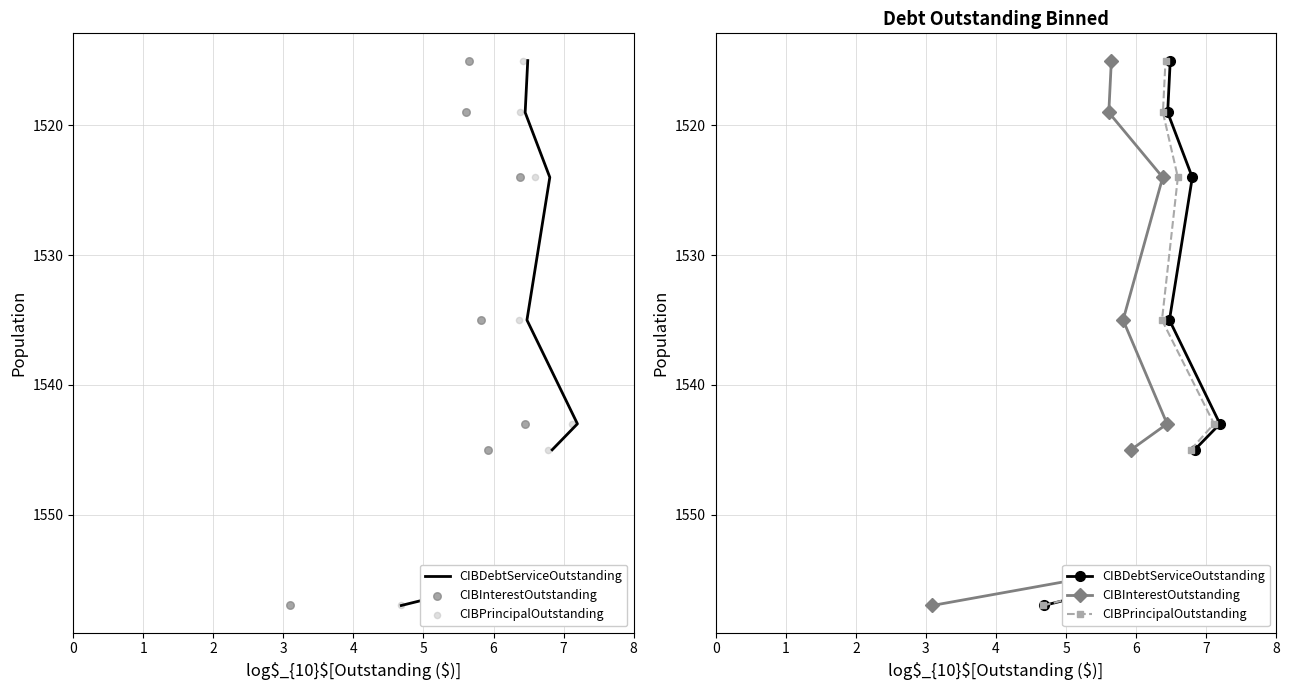

What are all the series names shown in the legend?

CIBDebtServiceOutstanding, CIBInterestOutstanding, CIBPrincipalOutstanding